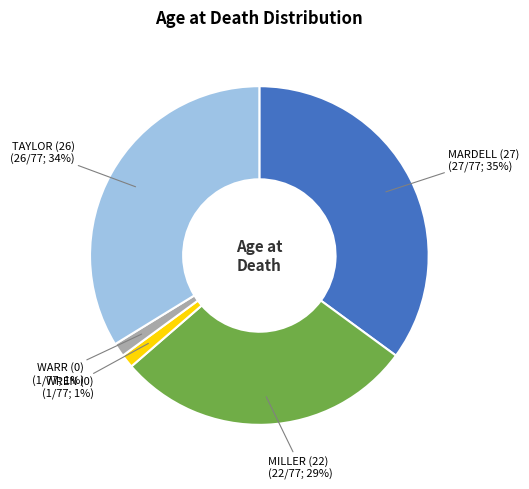

Does any single category account for the majority?

No